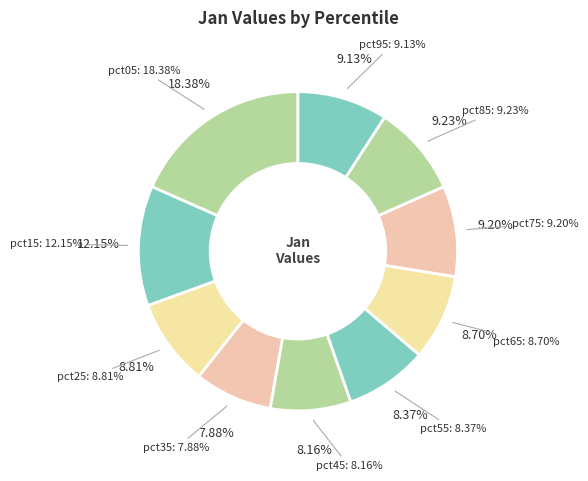

Which slice is the smallest?

pct35